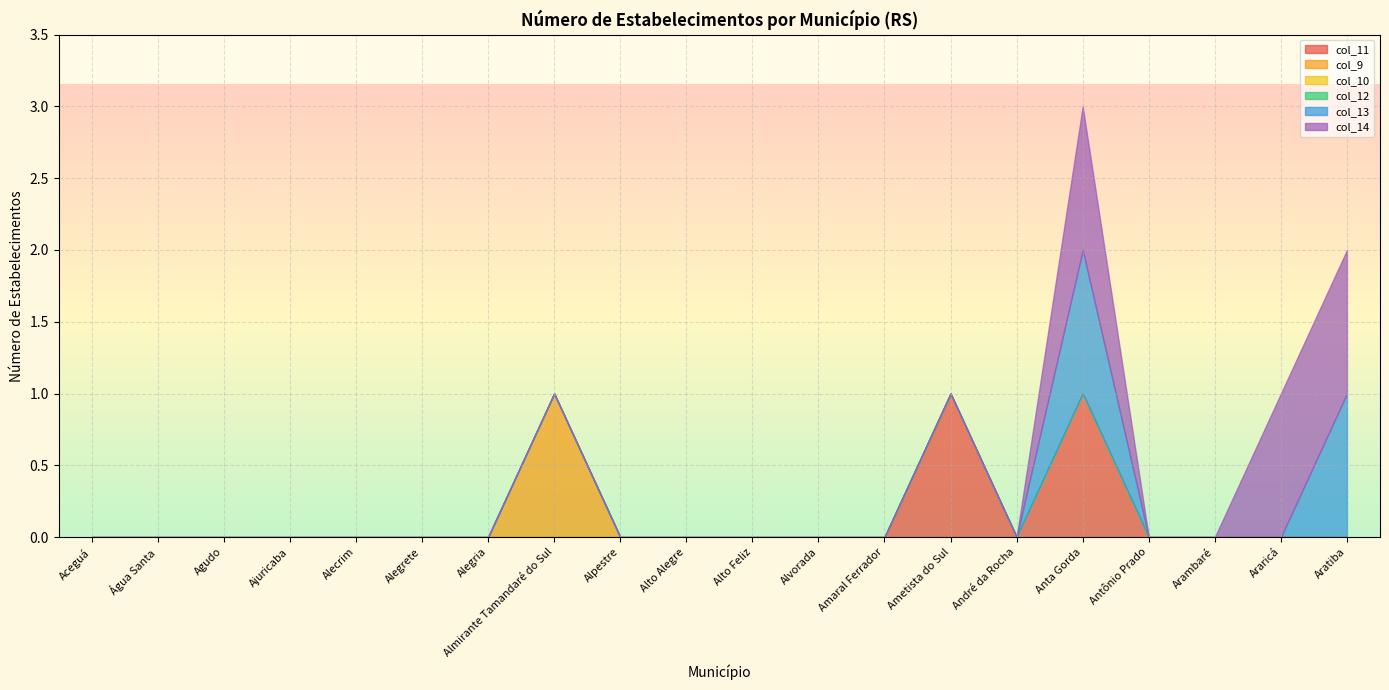

How many positive values does the col_9 series have?

1